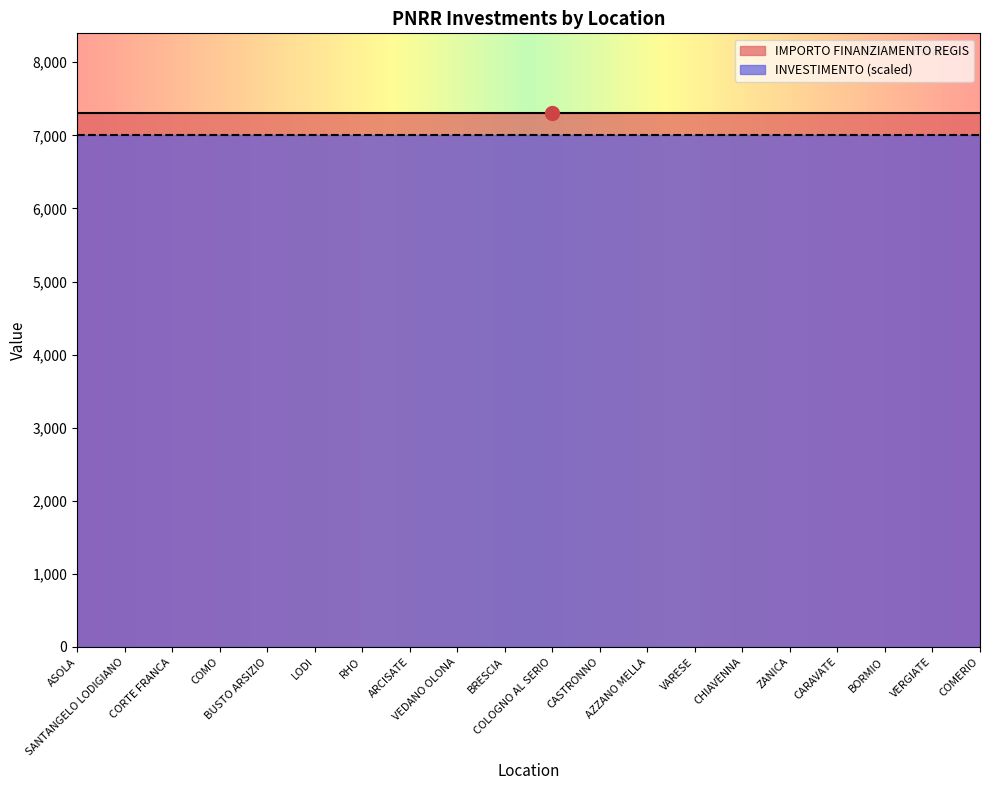

What is the value of the IMPORTO FINANZIAMENTO REGIS point at the 1st from the left?

7301.0